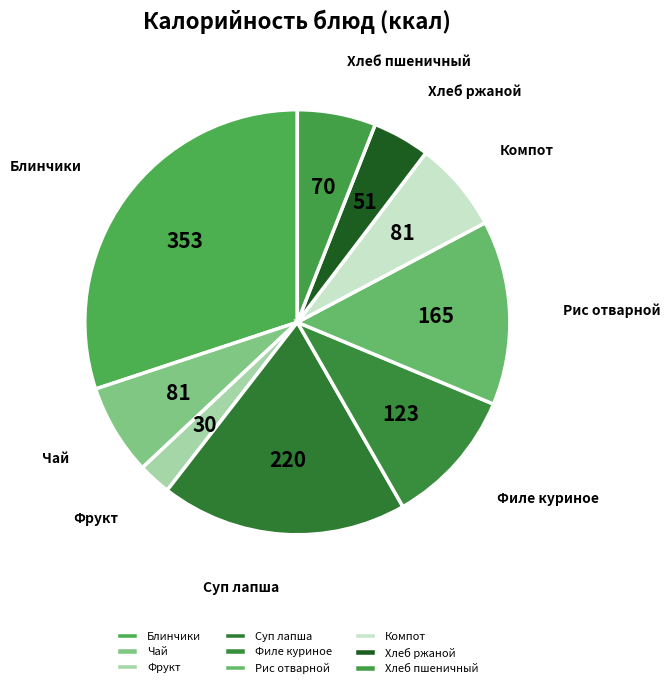

Approximately how many times larger is the value at Блинчики compared to Хлеб ржаной?

6.9